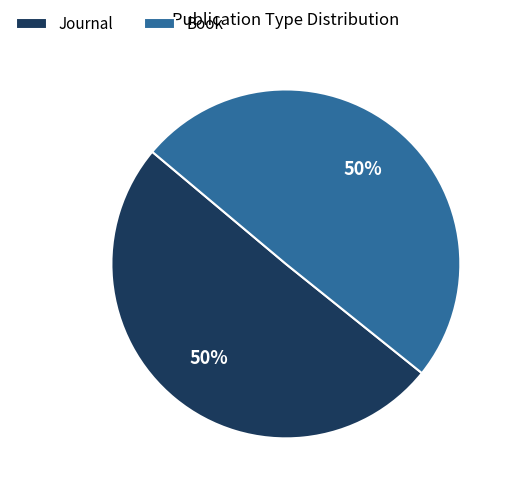

How many slices are in this pie chart?

2